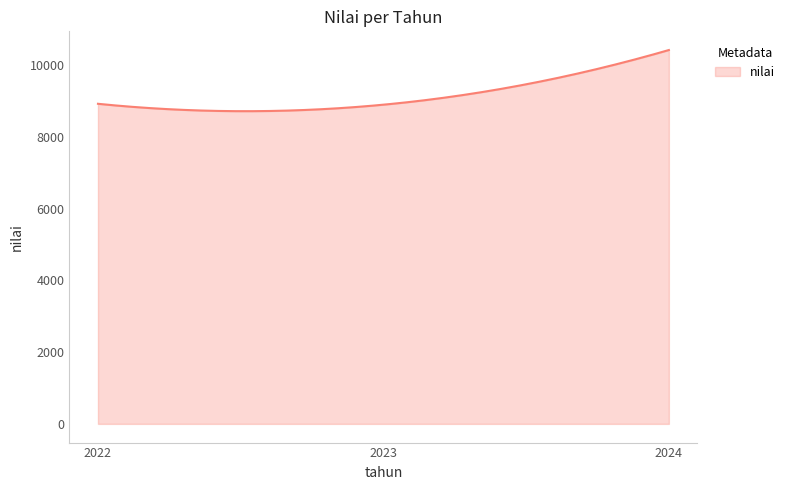

What is the difference between the maximum and minimum values?

1705.3